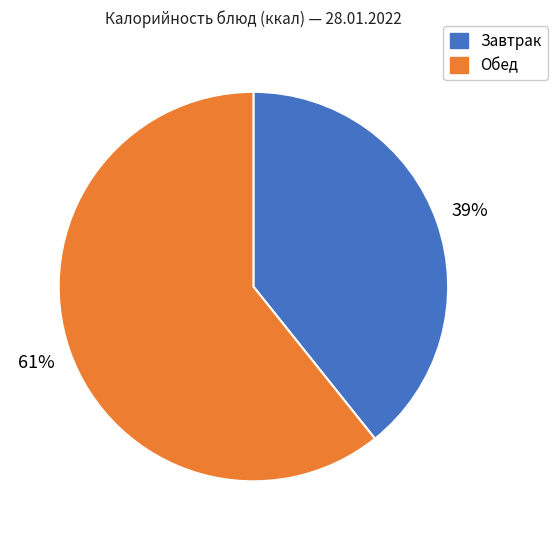

Which slice is the largest?

Обед